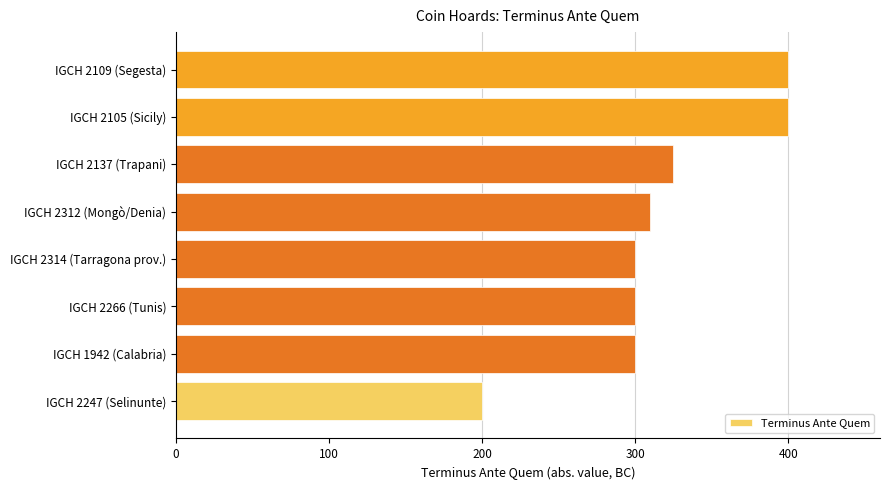

Reading bottom to top, transcribe all the data shown in this chart.

IGCH 2247 (Selinunte)=200	IGCH 1942 (Calabria)=300	IGCH 2266 (Tunis)=300	IGCH 2314 (Tarragona prov.)=300	IGCH 2312 (Mongò/Denia)=310	IGCH 2137 (Trapani)=325	IGCH 2105 (Sicily)=400	IGCH 2109 (Segesta)=400